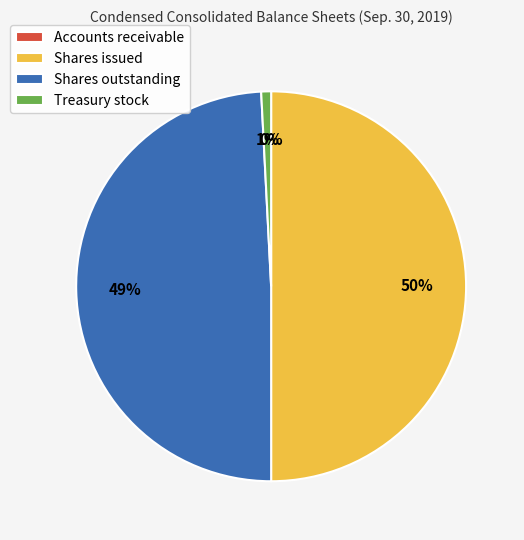

To the nearest percent, what percentage of the pie is Shares outstanding?

49%